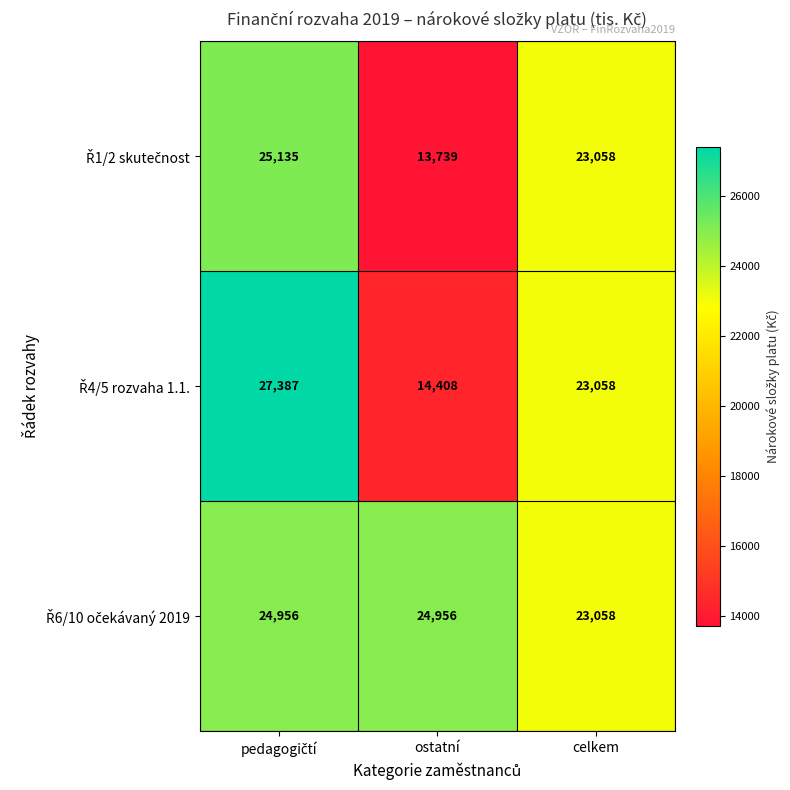

What is the spread (max minus min) of values at ostatní?

11217